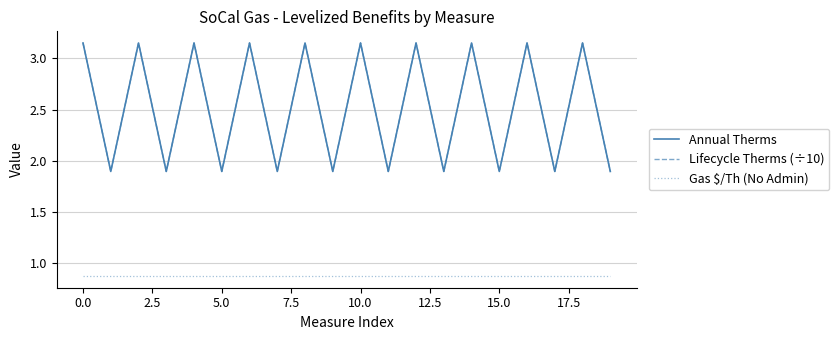

Which series has the widest spread of values?

Lifecycle Therms (÷10)